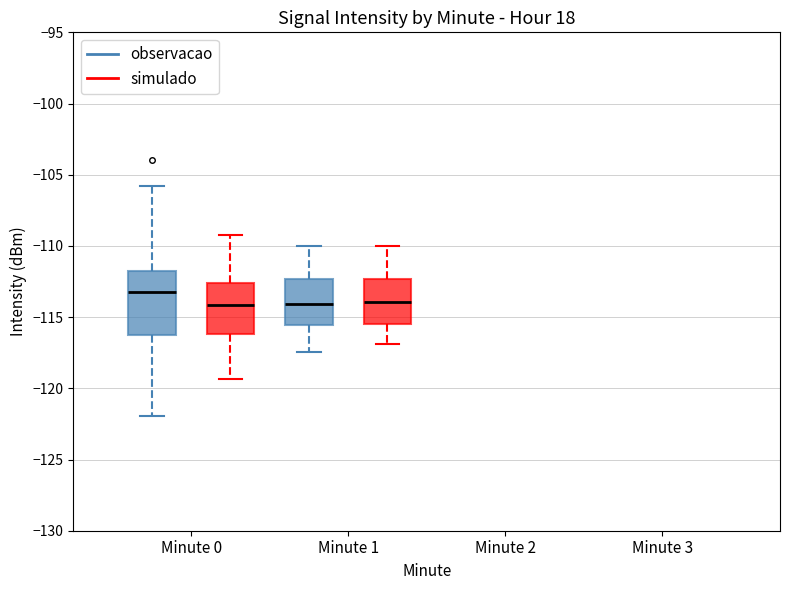

Reading left to right, transcribe this box plot: for each box, give where its median line is, the range the box spans, and where its two whiskers end, as read against the y-axis. The values are not printed on the chart, so give them approximately, as read against the axis.

Minute 0 (observacao): median -113.0, box -116.5 to -112.0, whiskers -122.0 to -106.0
Minute 0 (simulado): median -114.0, box -116.0 to -112.5, whiskers -119.5 to -109.0
Minute 1 (observacao): median -114.0, box -115.5 to -112.5, whiskers -117.5 to -110.0
Minute 1 (simulado): median -114.0, box -115.5 to -112.5, whiskers -117.0 to -110.0